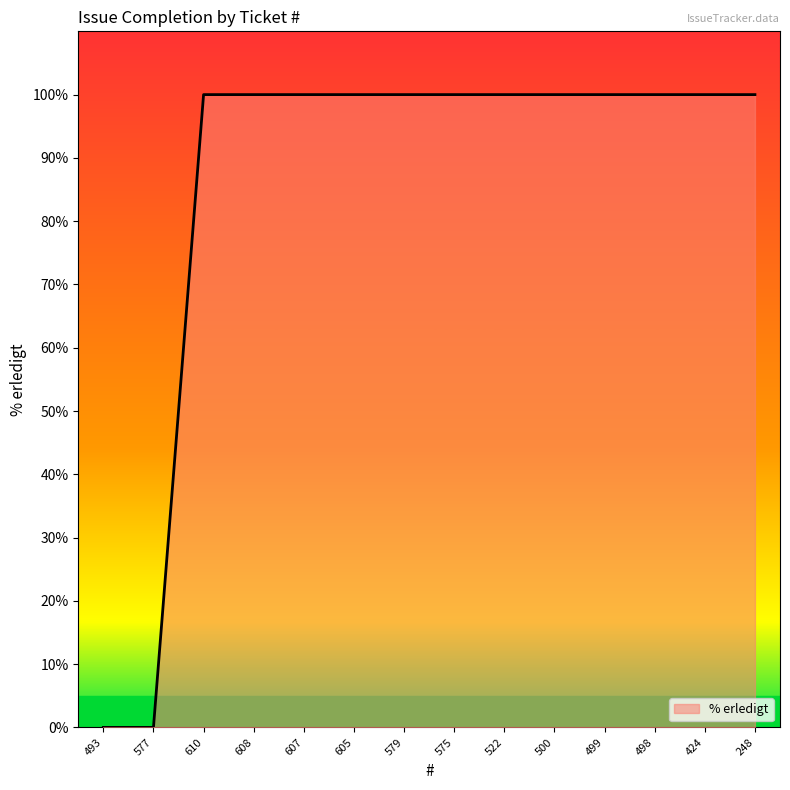

How many categories are shown in the chart?

14